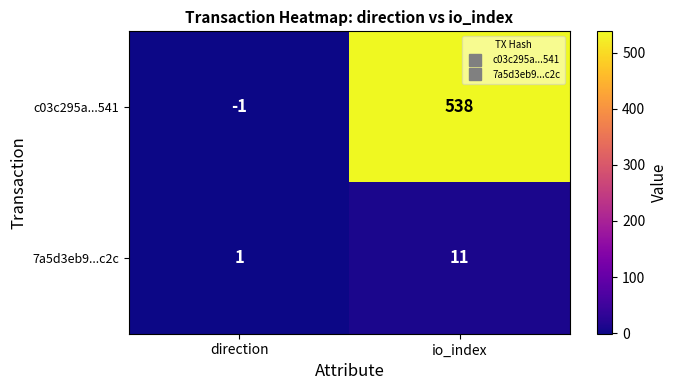

Is it true that c03c295a...541 equals 538 at io_index?

True